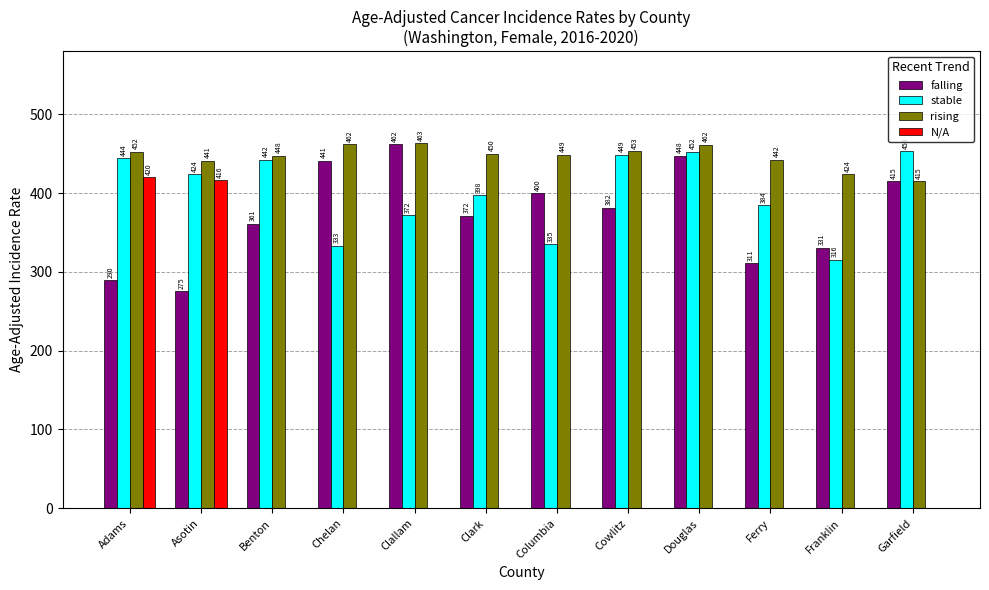

What are all the series names shown in the legend?

falling, stable, rising, N/A